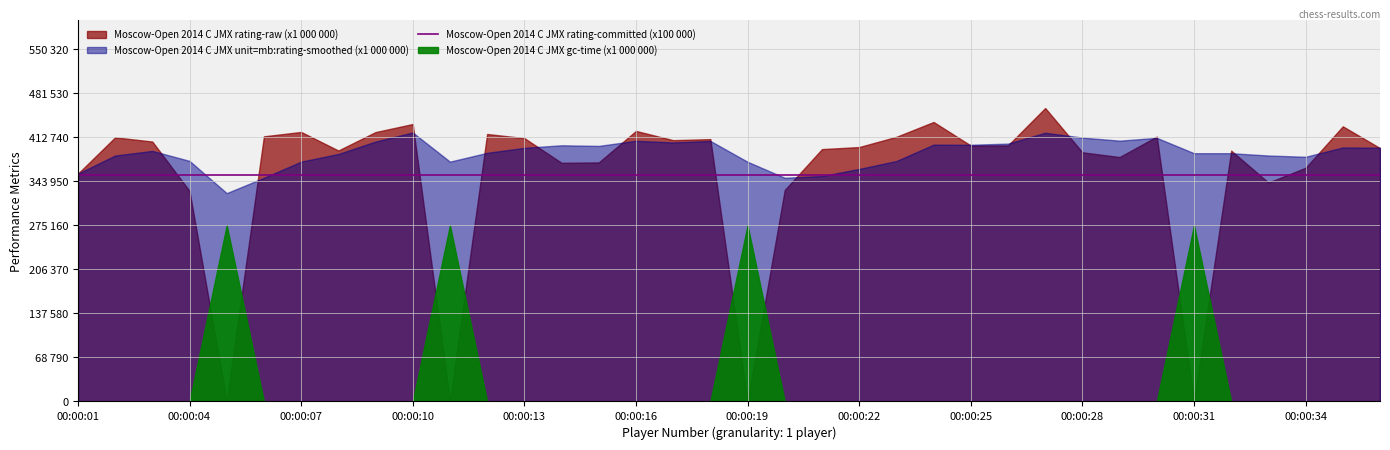

True or false: Rating (smoothed) and Rating (x1 000) cross at least once.

True